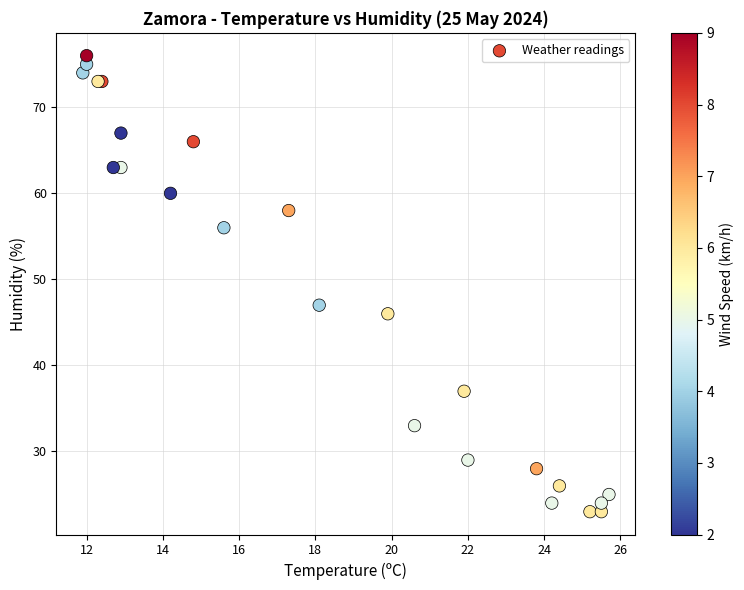

What Y value in the scatter plot is closest to 49?

47